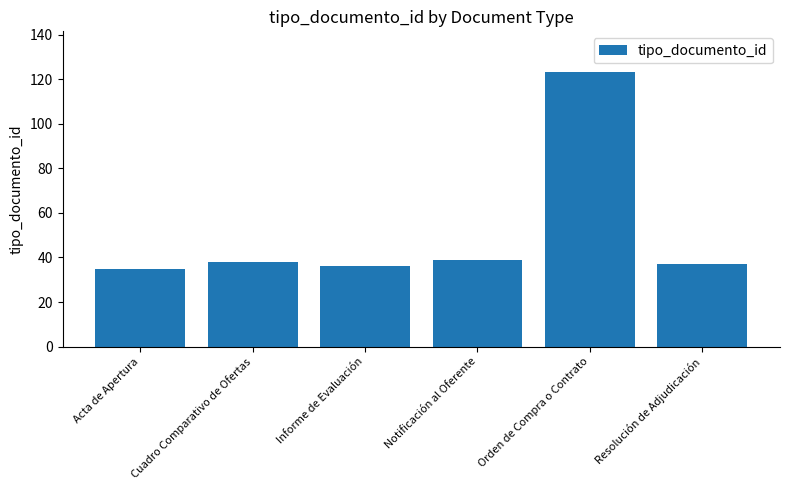

The chart shows a value of 123 at Orden de Compra o Contrato. True or false?

True